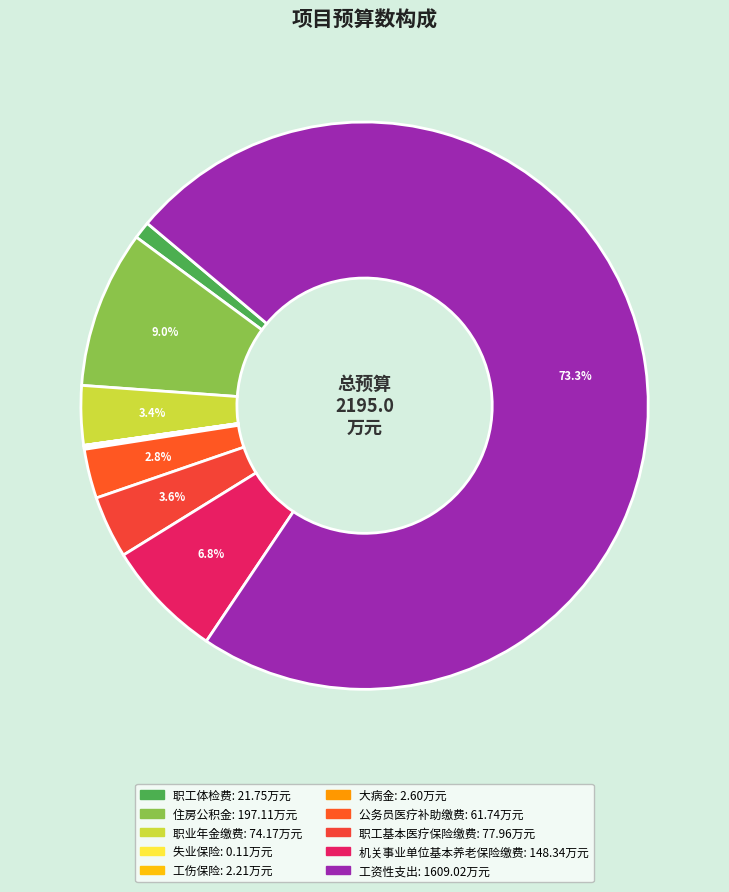

Which category accounts for the majority?

工资性支出